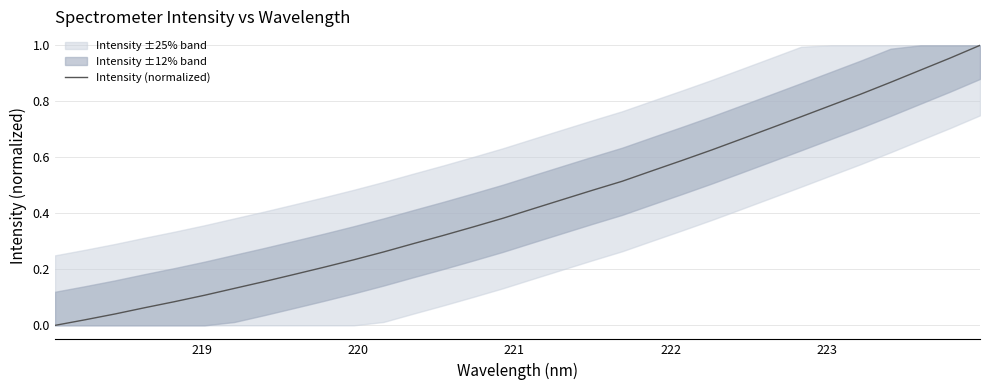

What is the difference between the maximum and second lowest values?

1.0